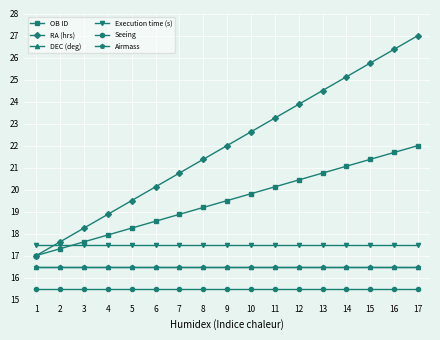

True or false: OB ID and RA (hrs) cross at least once.

False